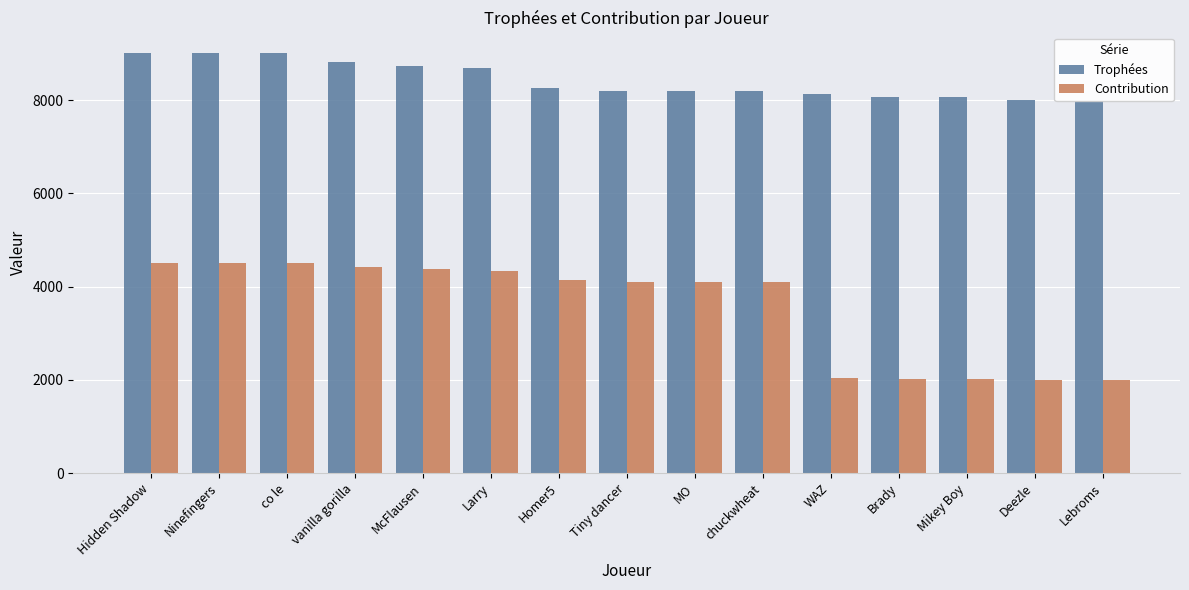

What is the difference between the maximum and minimum values in the Contribution series?

2504